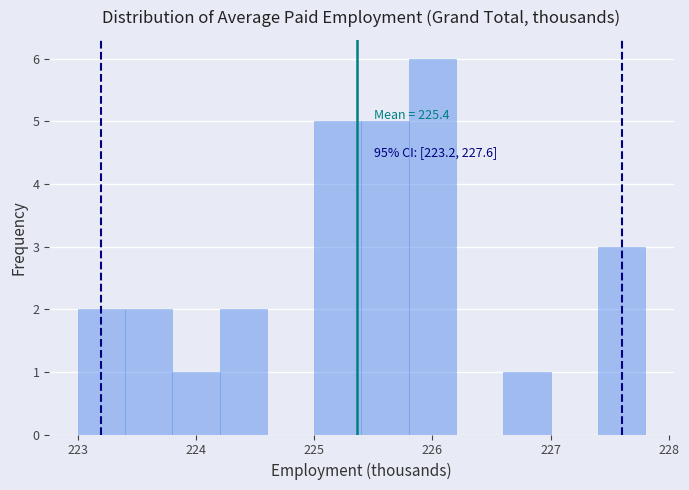

Which range on the x-axis has the tallest bar?

225.8 to 226.2